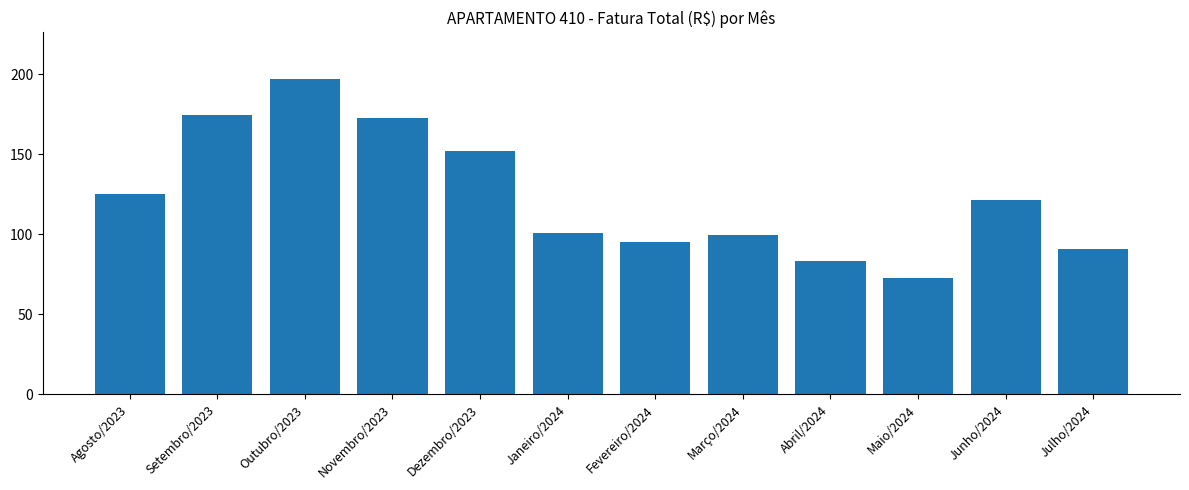

What is the change in value from Novembro/2023 to Julho/2024?

-82.2